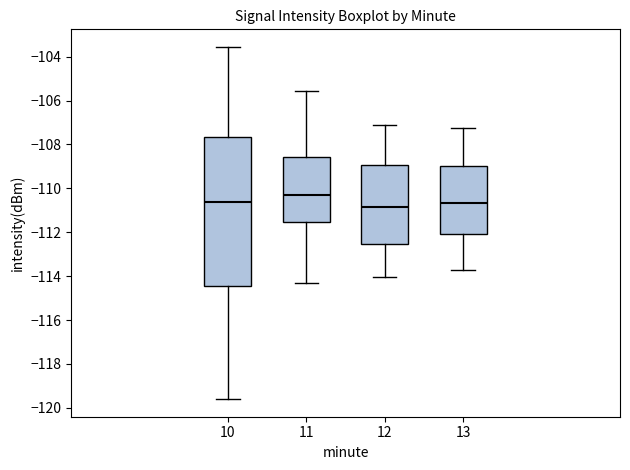

Where is the upper edge of the box at x = 12 on the y-axis? The values are not printed on the chart, so give them approximately, as read against the axis.

-109.0